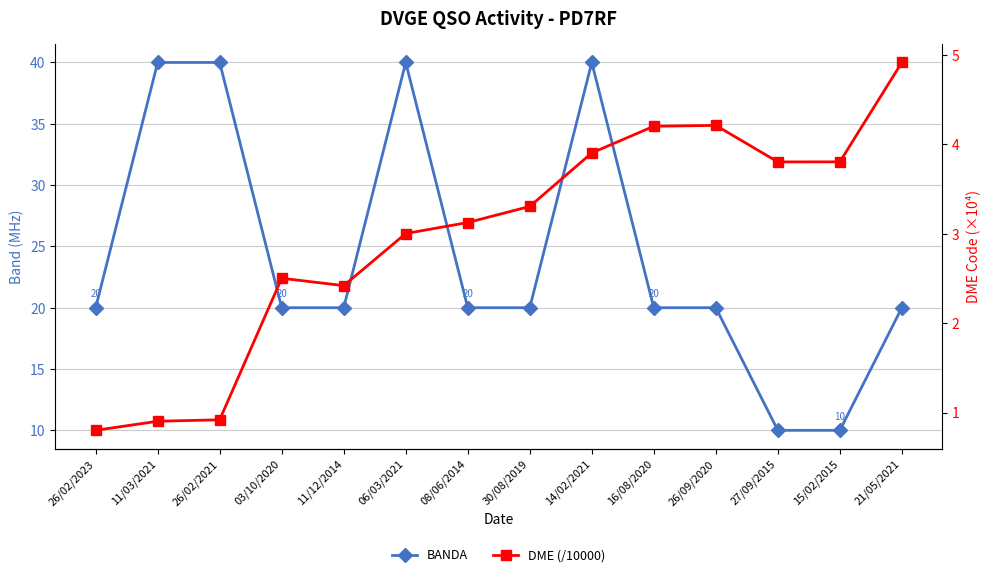

Between 11/12/2014 and 15/02/2015, which series saw the biggest shift?

BANDA